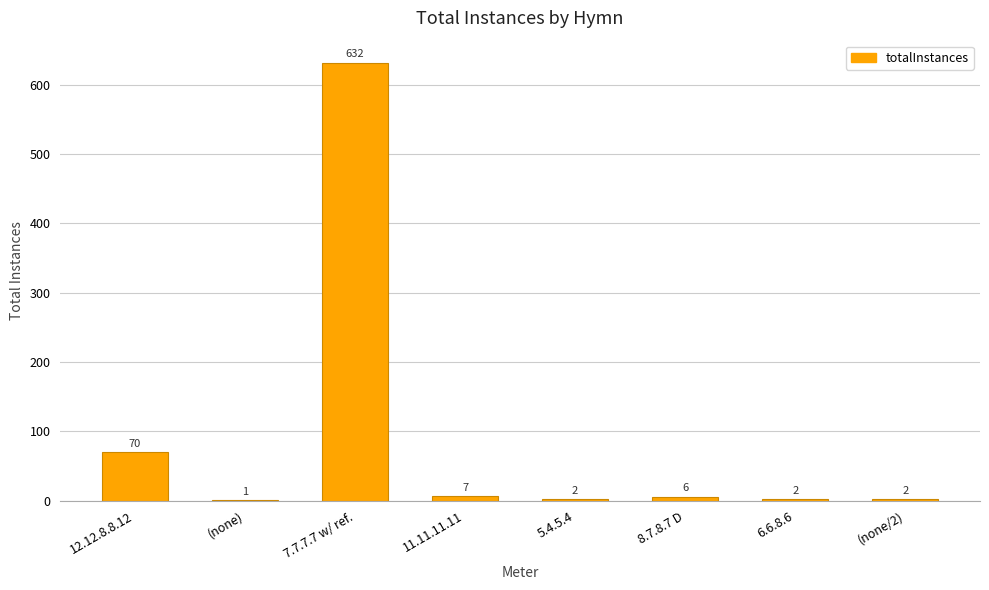

What is the sum of the values at 12.12.8.8.12 and (none/2)?

72